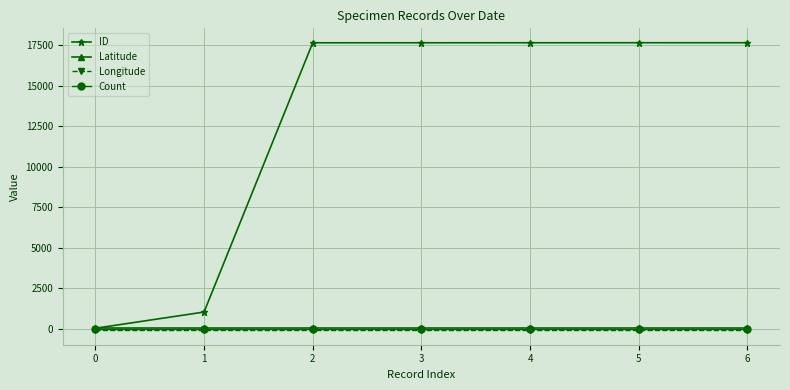

What is the maximum value shown in the chart?

17638.0